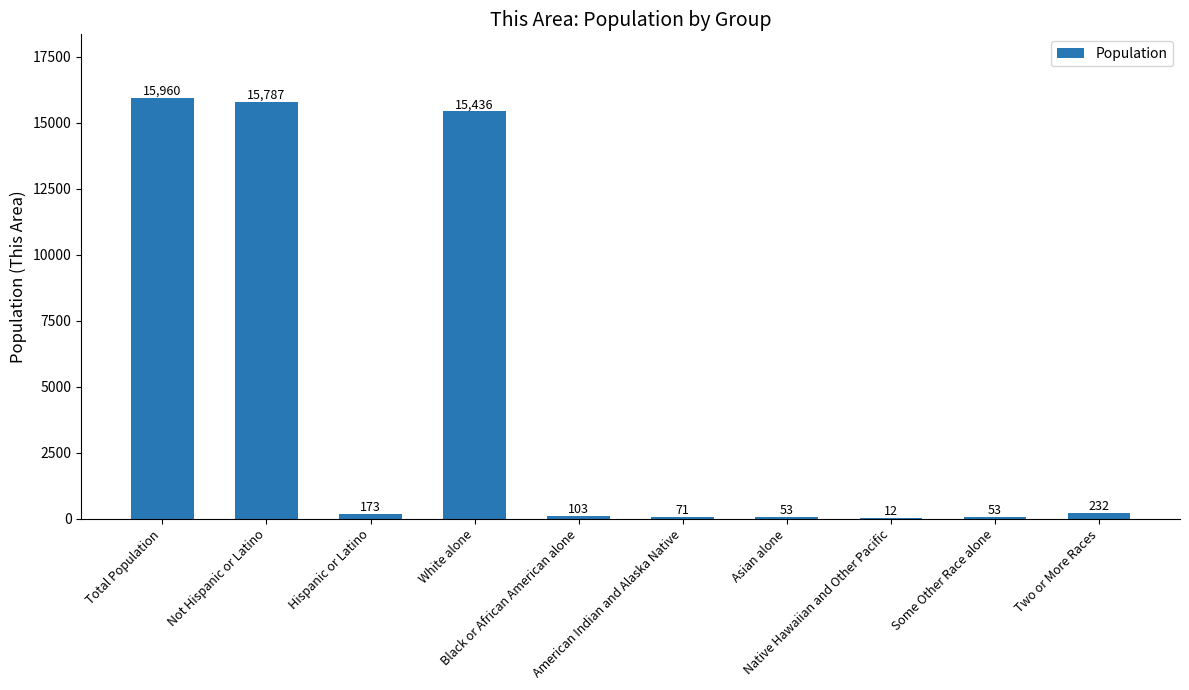

The value at White alone is 15436. True or false?

True